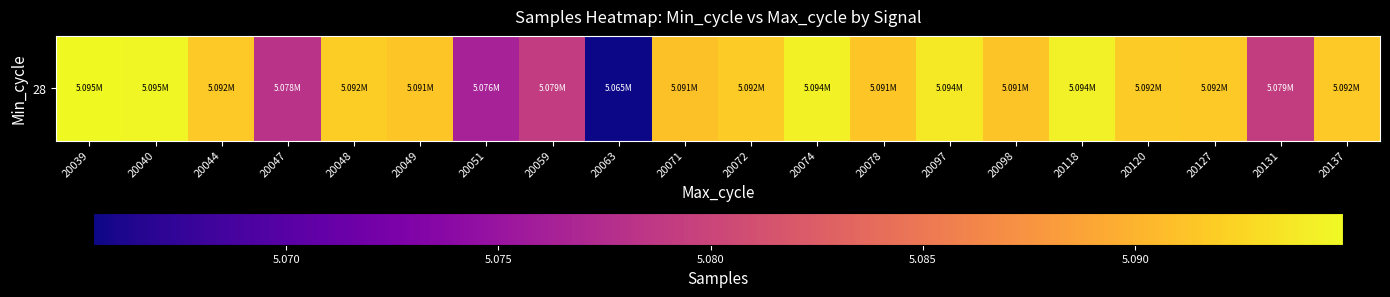

Which category has the lowest value across all series?

20063